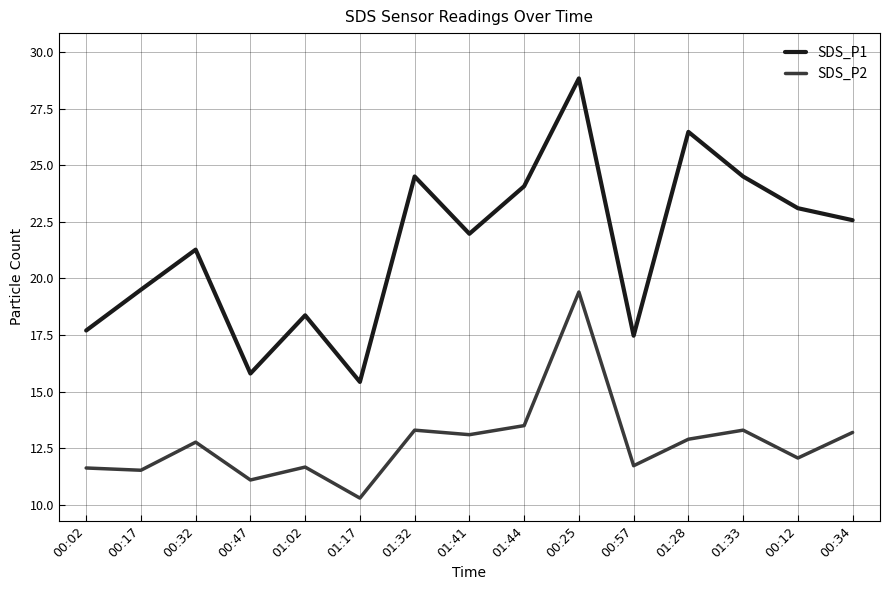

How many interior local valleys does the SDS_P1 series have?

4